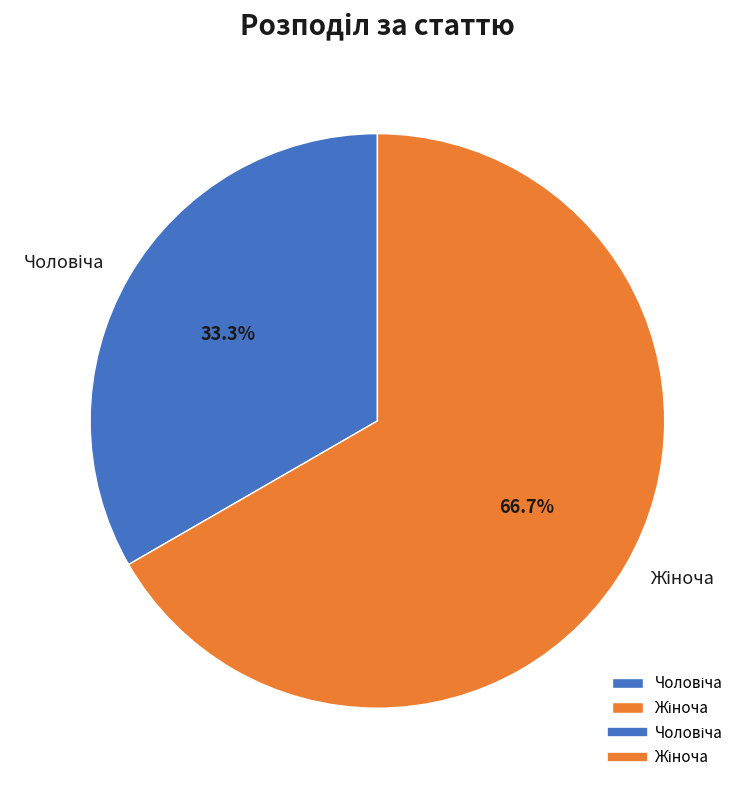

Is there any slice that represents more than half of the pie?

Yes